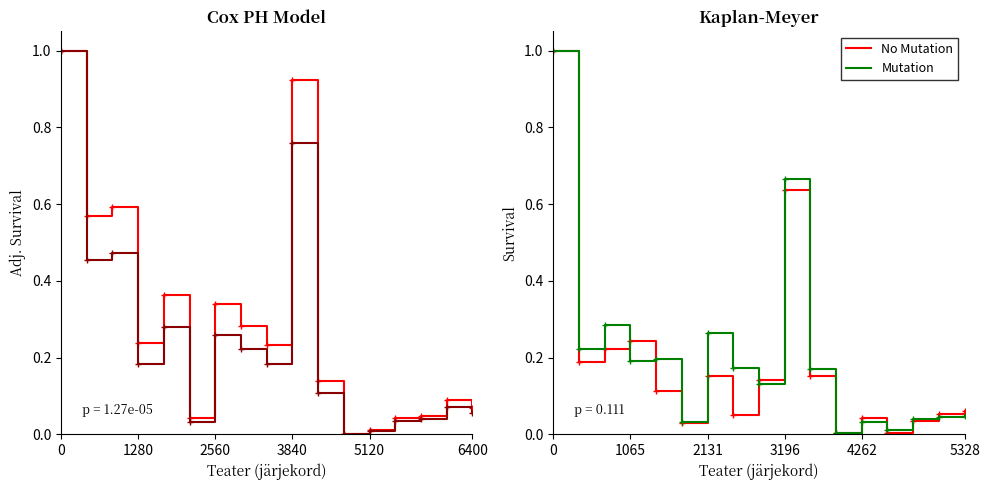

True or false: majandustegevusest laekuvad tulud kokku has a value of 0.4 at 7.

False